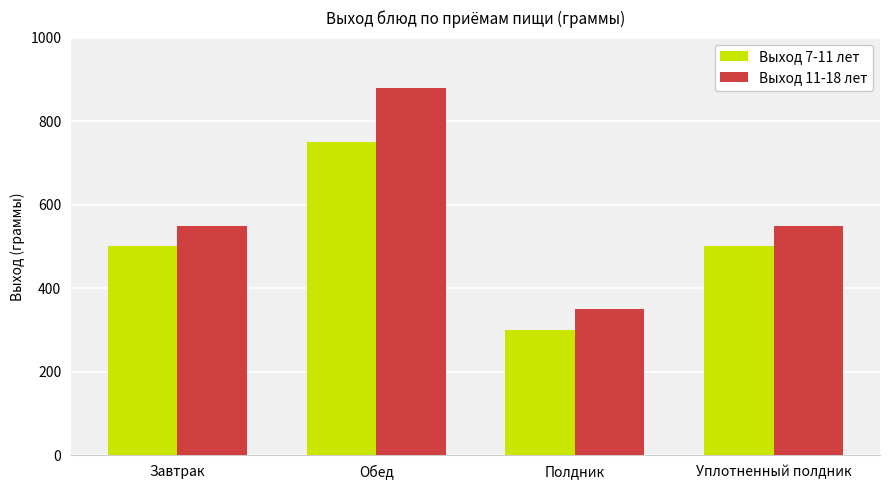

Reading right to left, transcribe all the data shown in this chart.

Выход 7-11 лет: 500	300	750	500
Выход 11-18 лет: 550	350	880	550